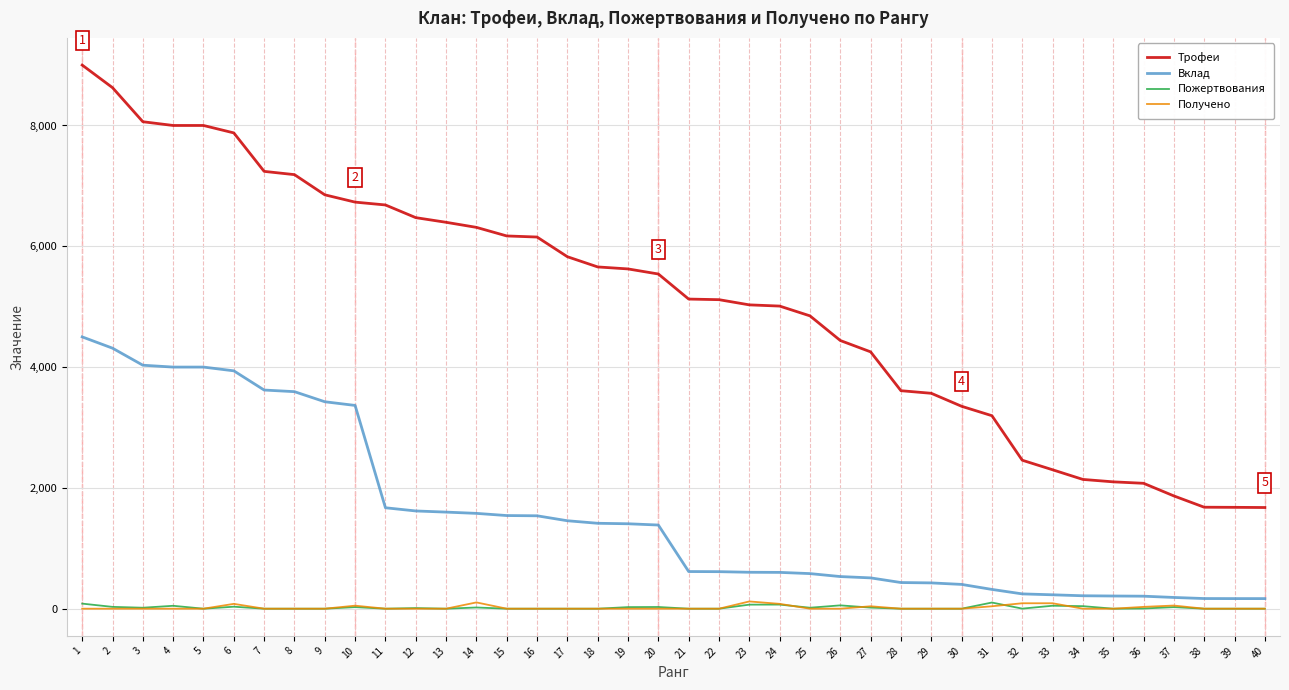

Which series changed the most between 20 and 40?

Трофеи